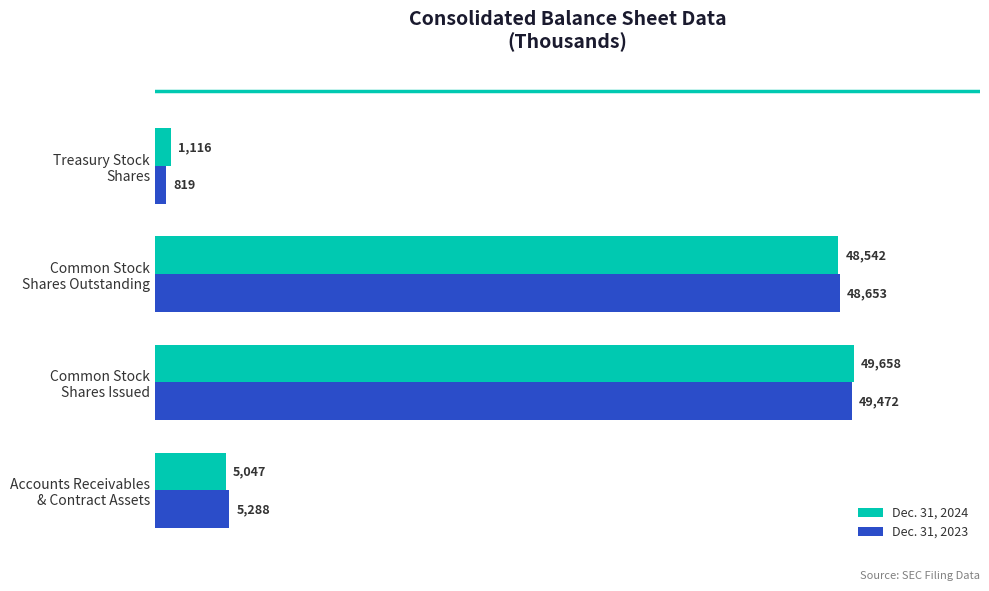

Which series has the largest total across all categories?

Dec. 31, 2024